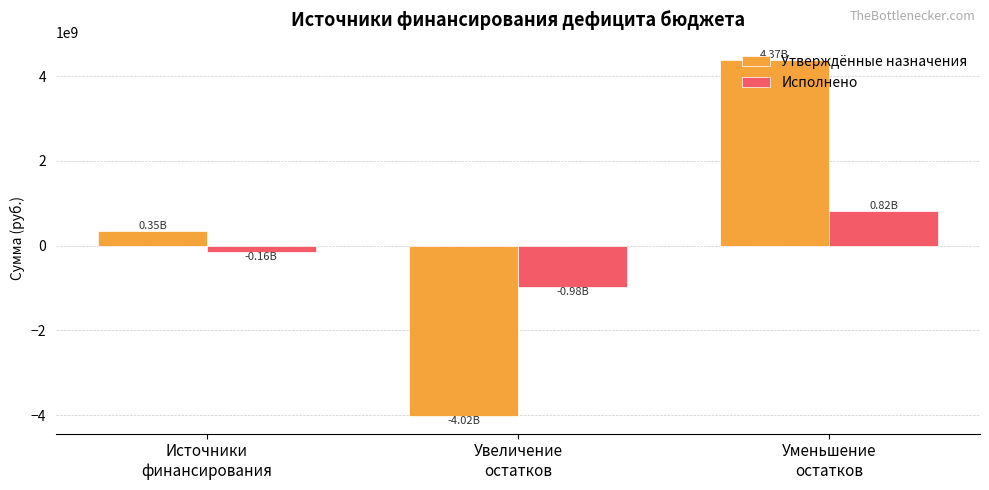

What is the difference between the maximum and second lowest values in the Исполнено series?

975674737.7